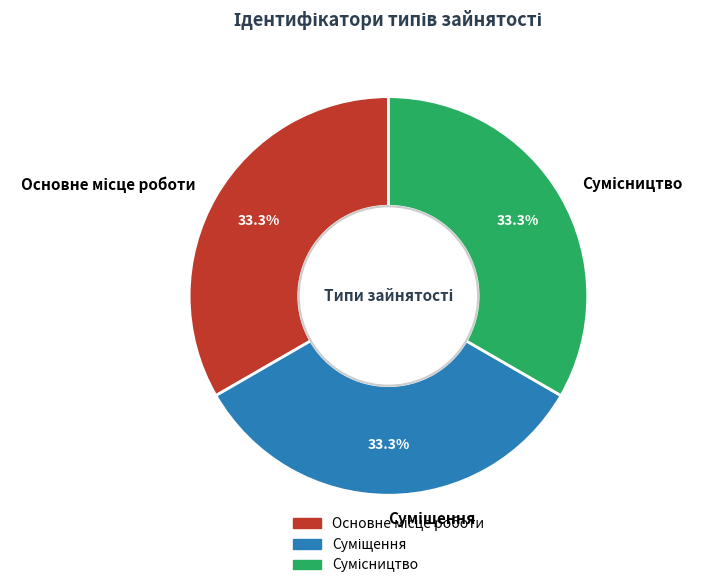

Does any single category account for the majority?

No